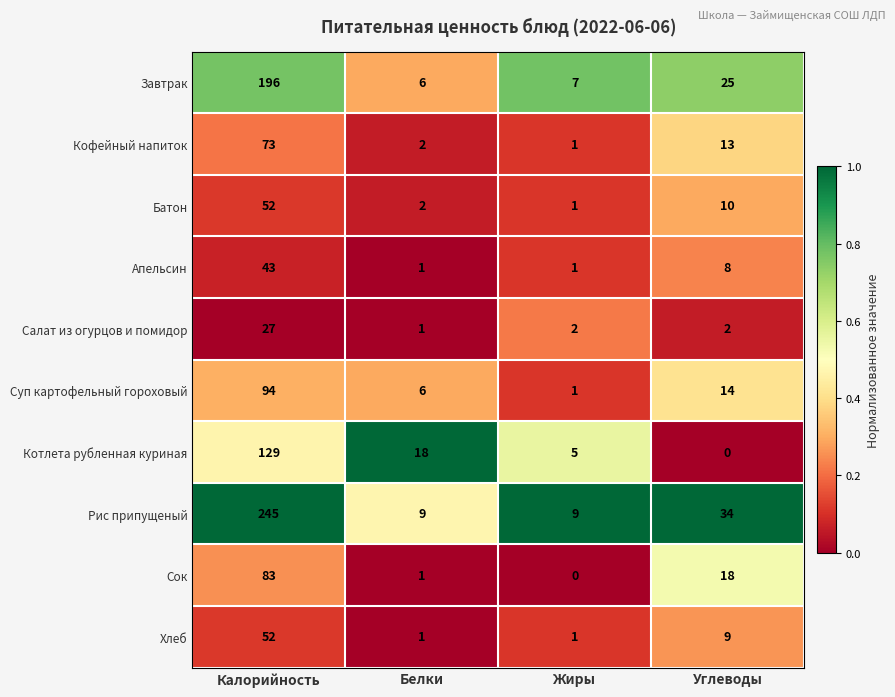

What is the sum of all Кофейный напиток values?

89